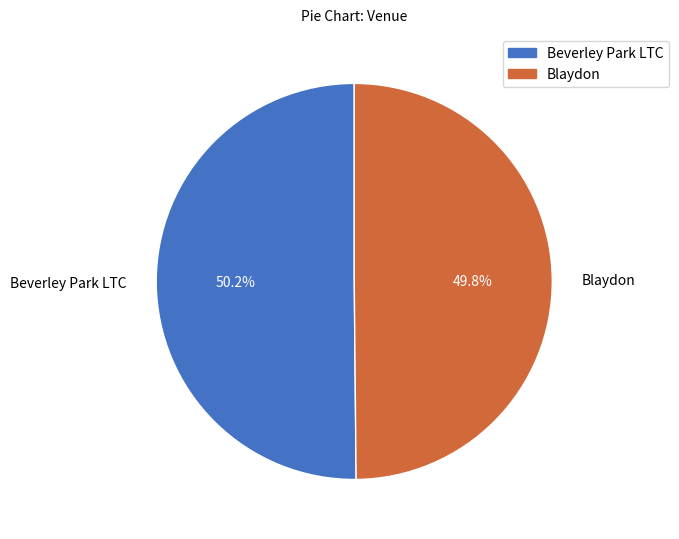

Is there a majority slice in this chart?

Yes